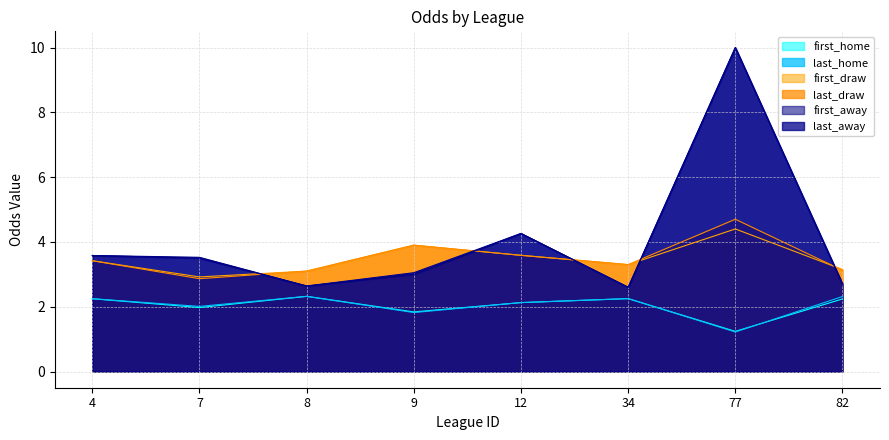

True or false: last_home and last_away intersect in this chart.

False